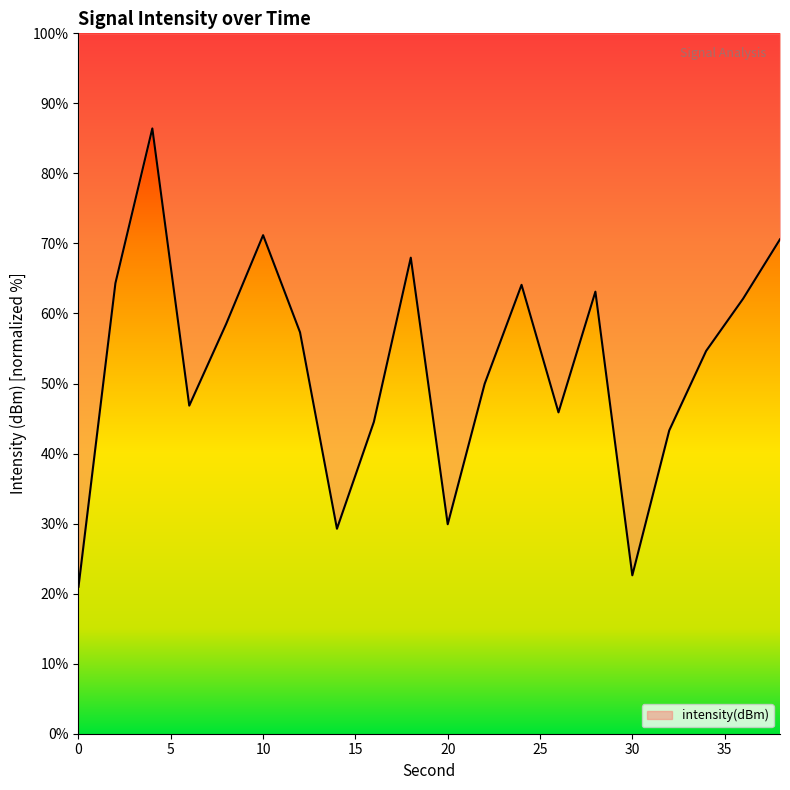

Reading right to left, transcribe all the data shown in this chart.

38=70.6	36=62.1	34=54.7	32=43.3	30=22.6	28=63.1	26=45.9	24=64.1	22=50.0	20=29.9	18=68.0	16=44.5	14=29.3	12=57.3	10=71.2	8=58.5	6=46.8	4=86.4	2=64.3	0=21.0